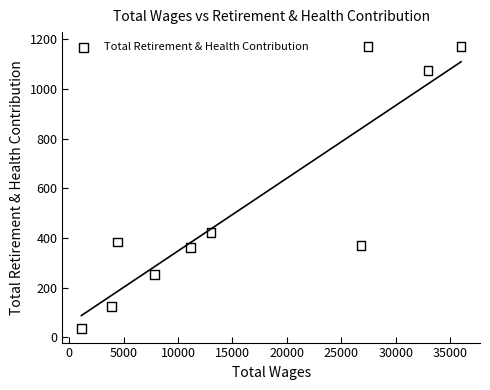

What is the range of Y values (max minus min)?

1136